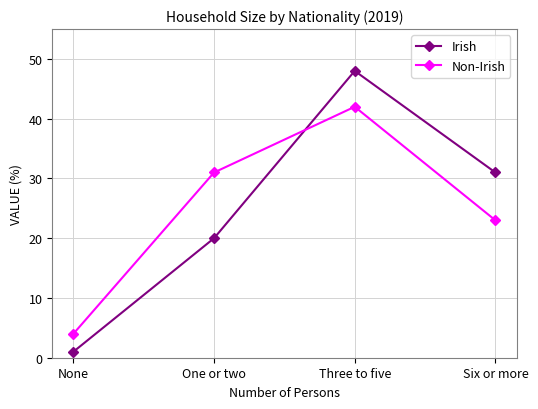

What is the sum of all Irish values?

100